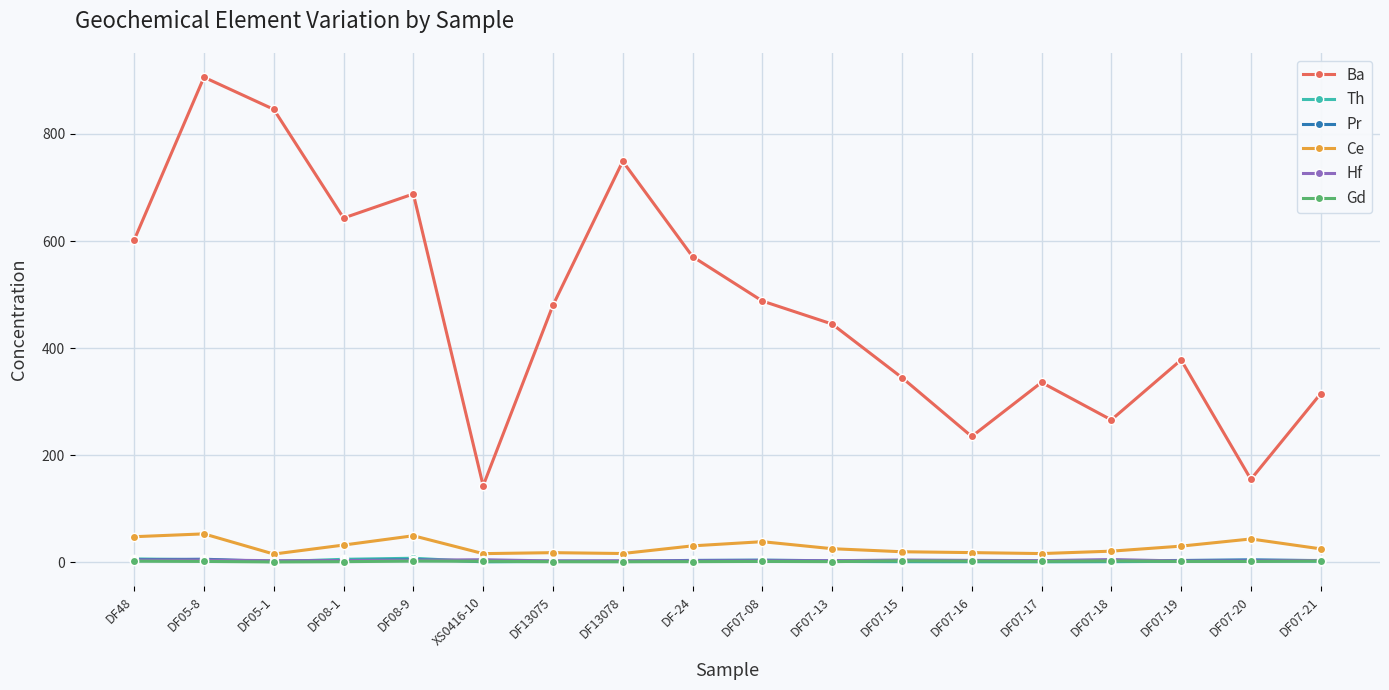

At which category does Ba reach its first local peak?

DF05-8